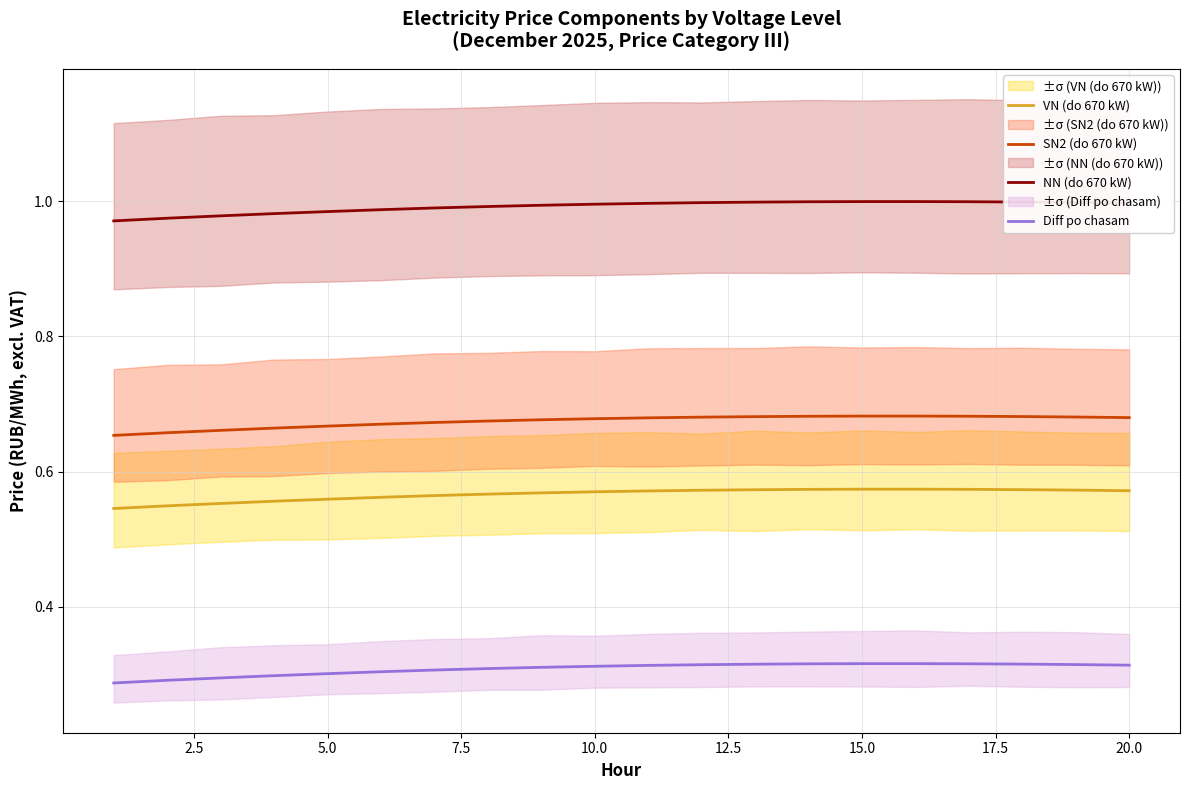

Rank the series at 15 from lowest to highest value.

Diff po chasam, VN (do 670 kW), SN2 (do 670 kW), NN (do 670 kW)